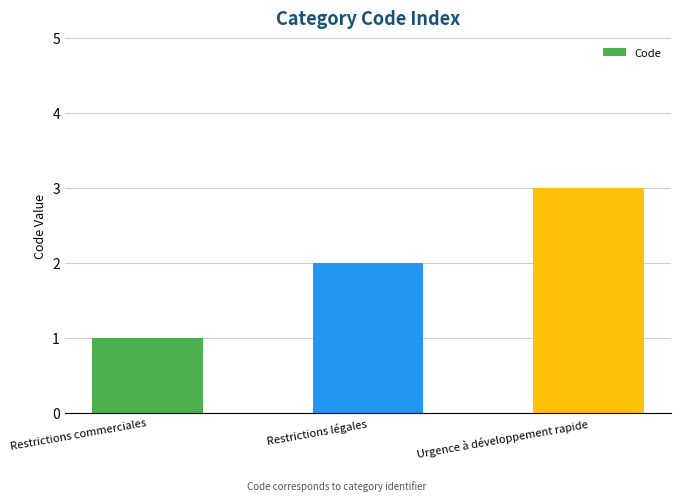

Reading left to right, what are all the values shown in this chart?

1	2	3